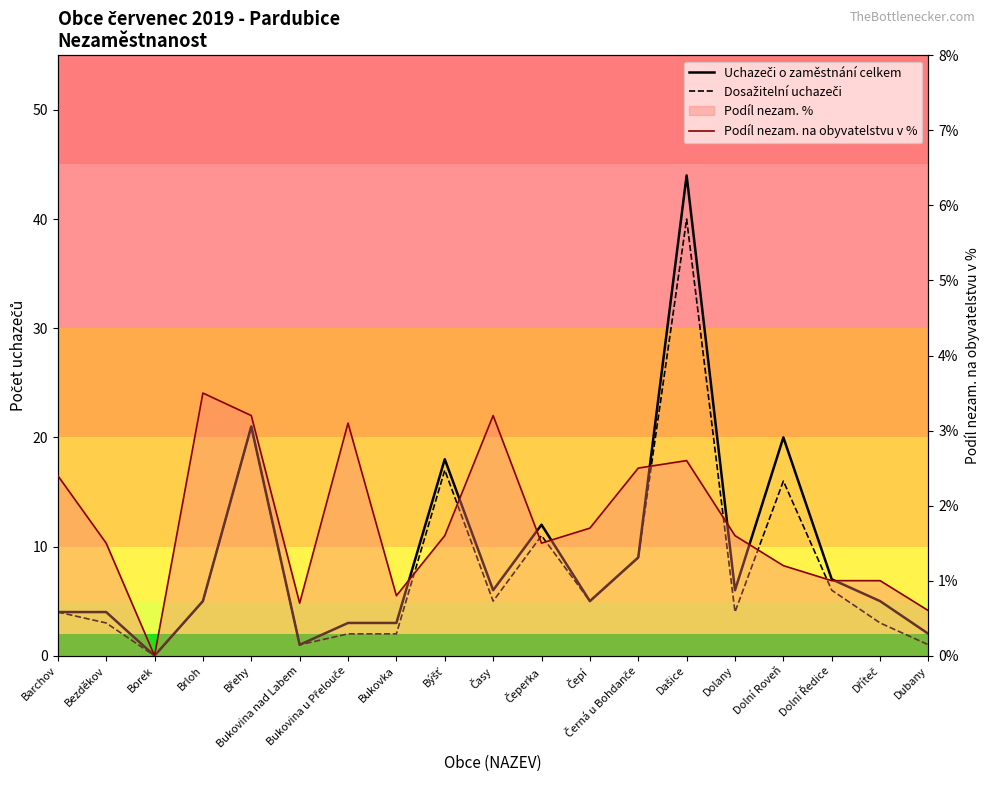

What value does the Uchazeči o zaměstnání celkem series have at Čeperka?

12.0